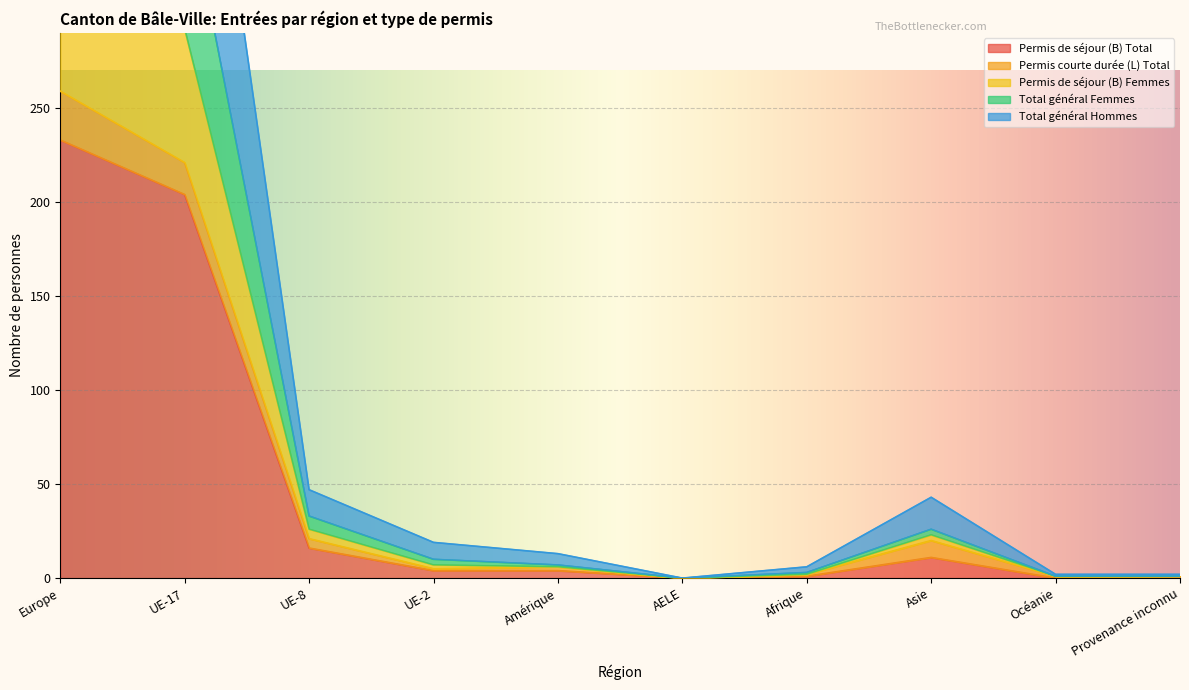

Is it true that Permis de séjour (B) Total equals 11 at Asie?

True